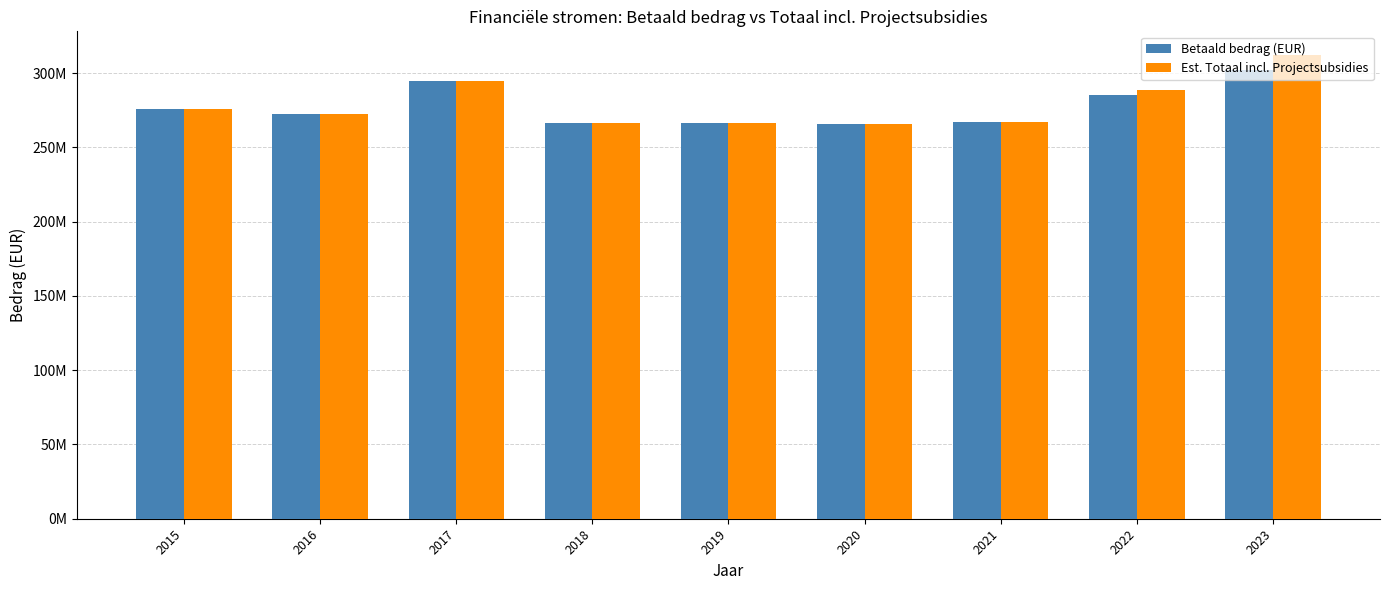

Does the chart contain stacked bars?

No